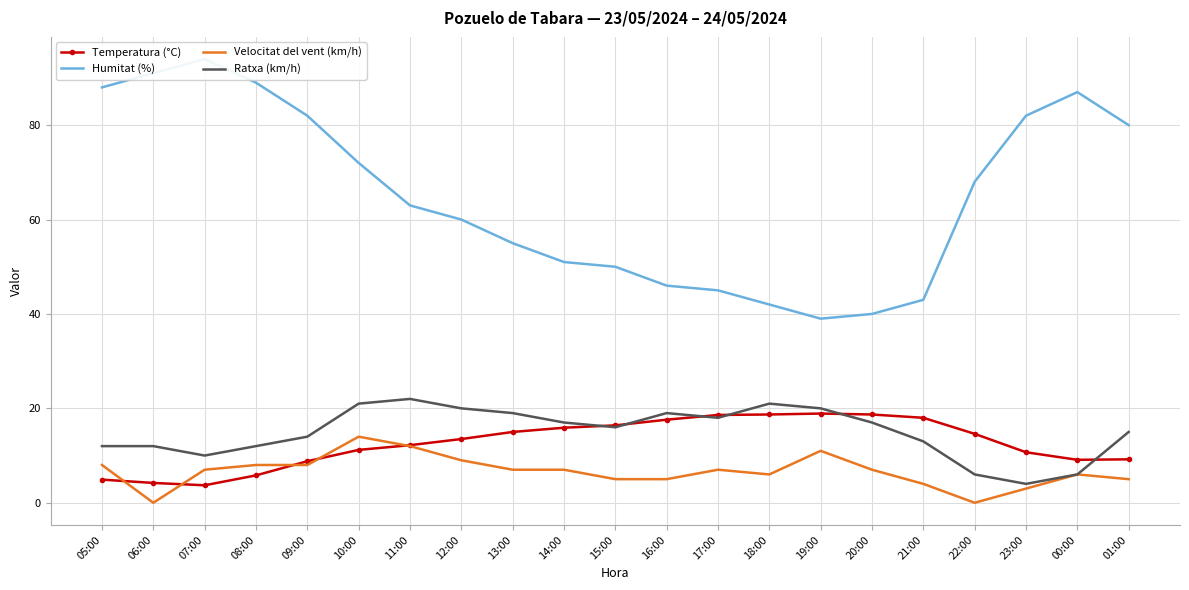

True or false: Ratxa (km/h) and Velocitat del vent (km/h) cross at least once.

False